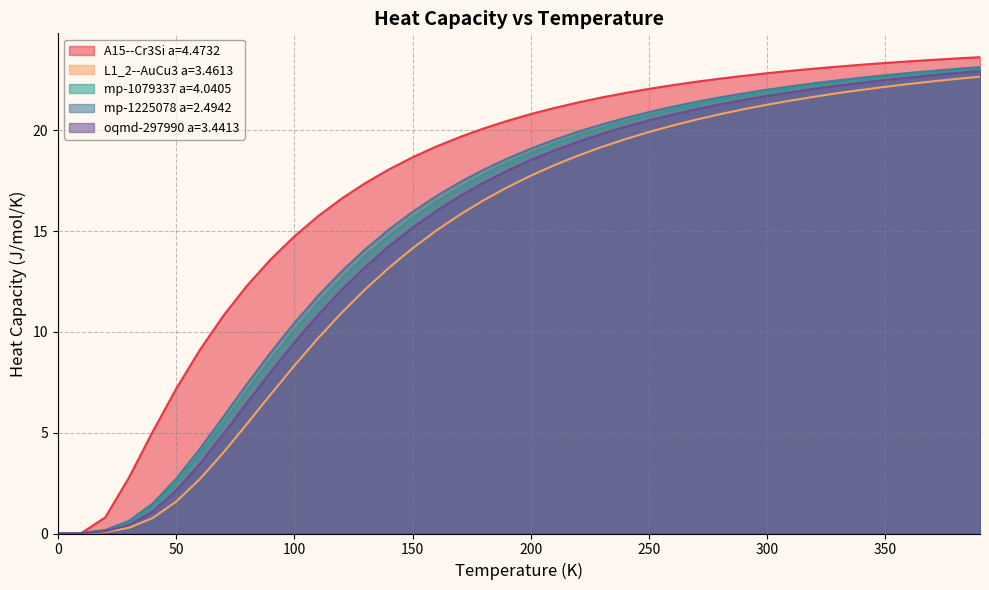

What is the spread (max minus min) of values at 200?

3.1